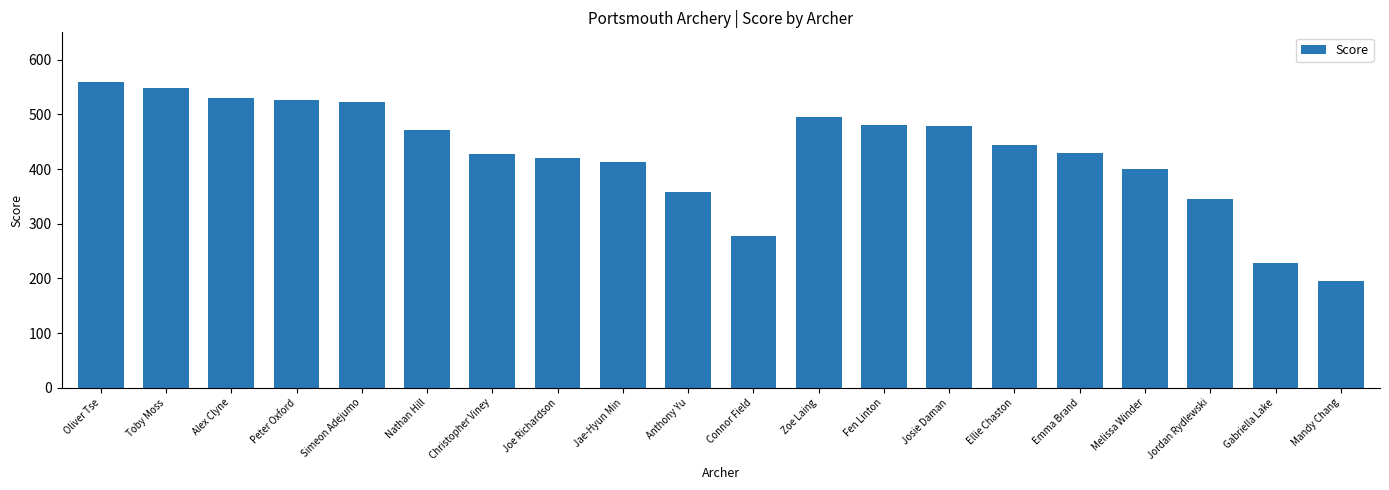

Which category has the lowest value across all series?

Mandy Chang